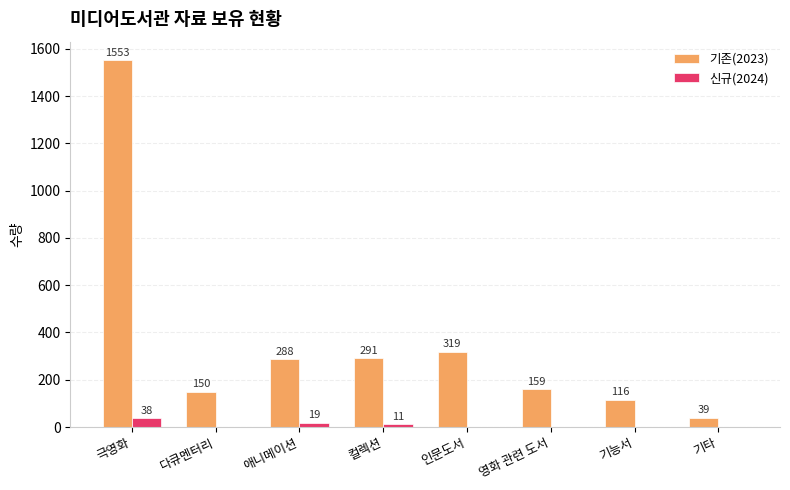

What is the greatest value displayed?

1553